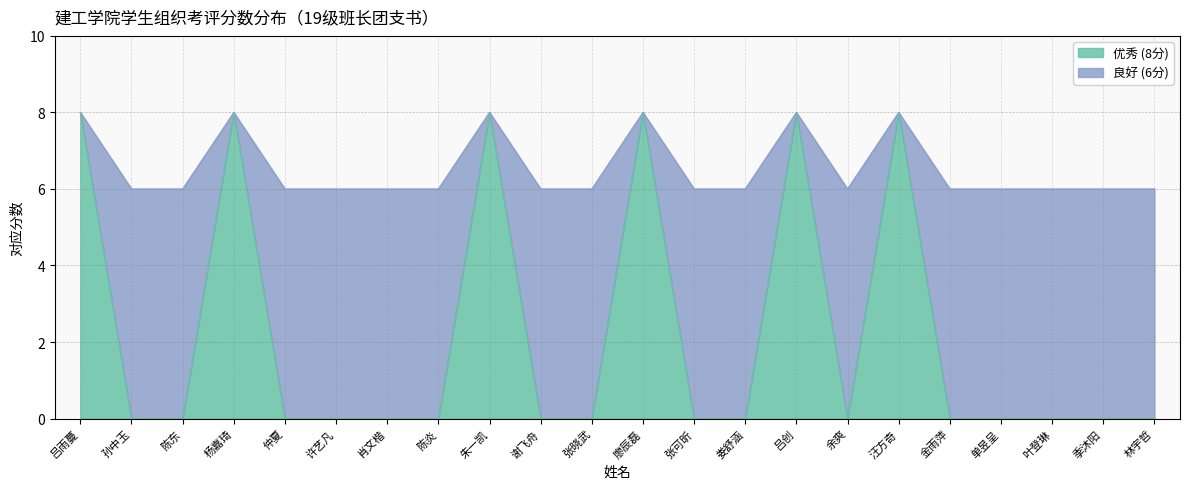

At which label is 良好 (6分) closest to 7?

吕雨蔓